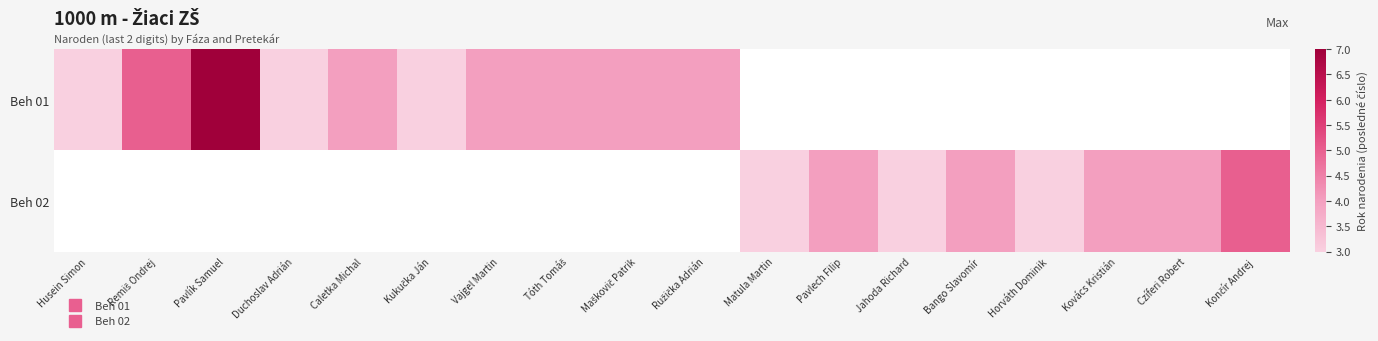

How many categories are shown in the chart?

18